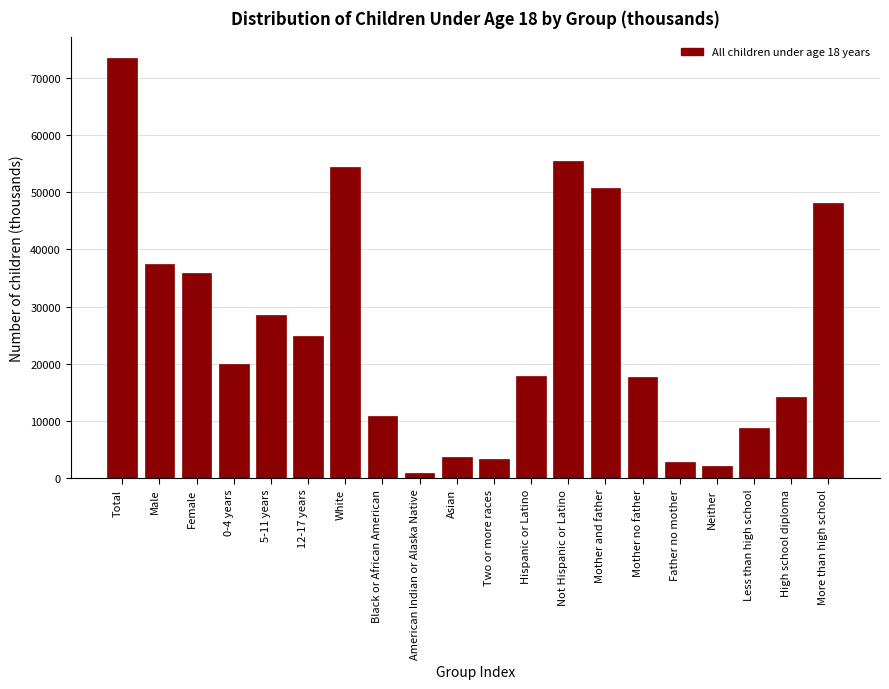

What is the approximate value at Neither?

2083